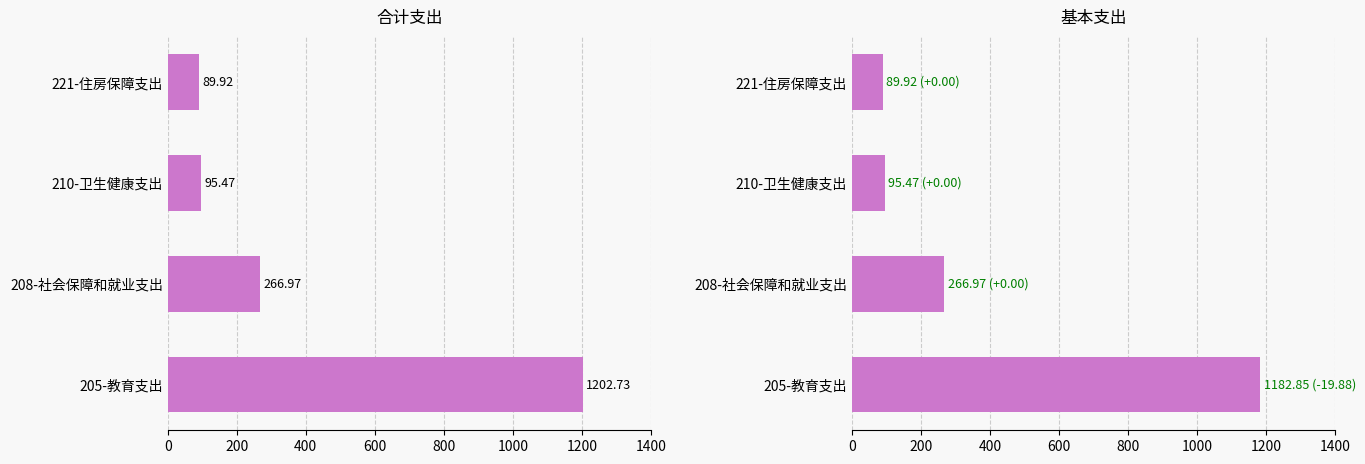

Rank the series by their average value, from highest to lowest.

合计, 基本支出